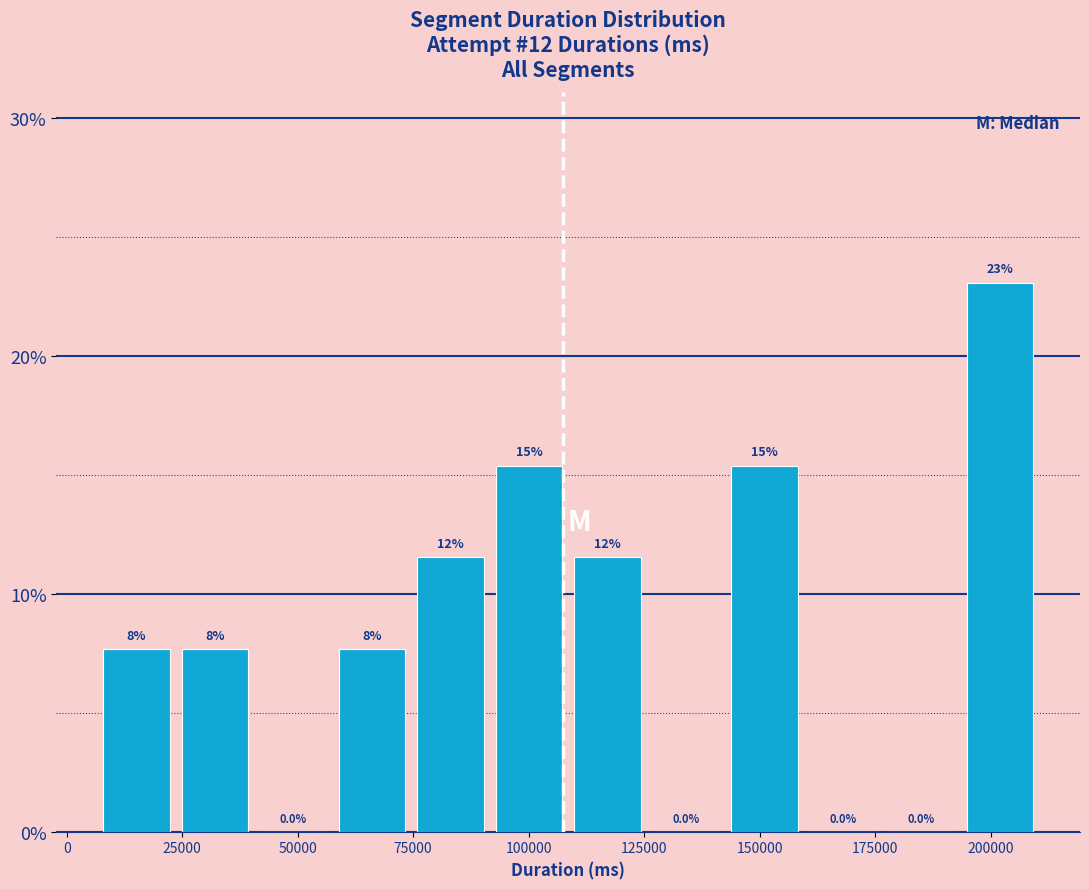

Around what value on the x-axis is the tallest bar? Give the approximate position of its centre, as read against the axis.

200000